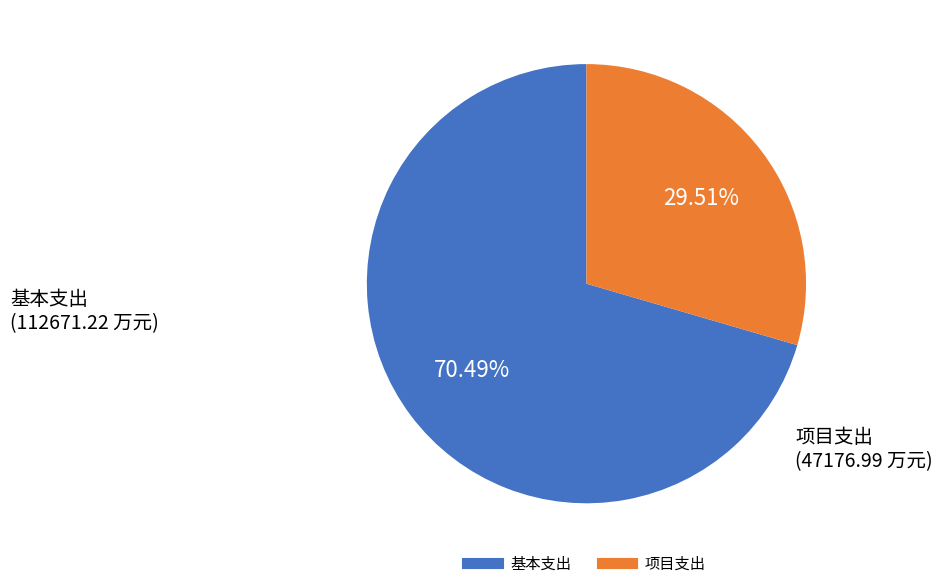

Combined, what portion of the pie is 项目支出 and 基本支出?

100.0%